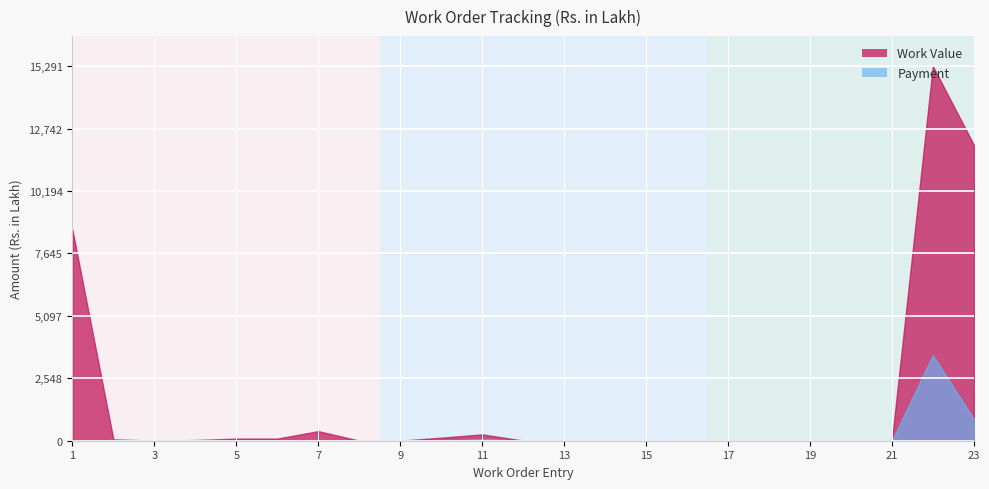

How many values in Work Value are above zero?

22